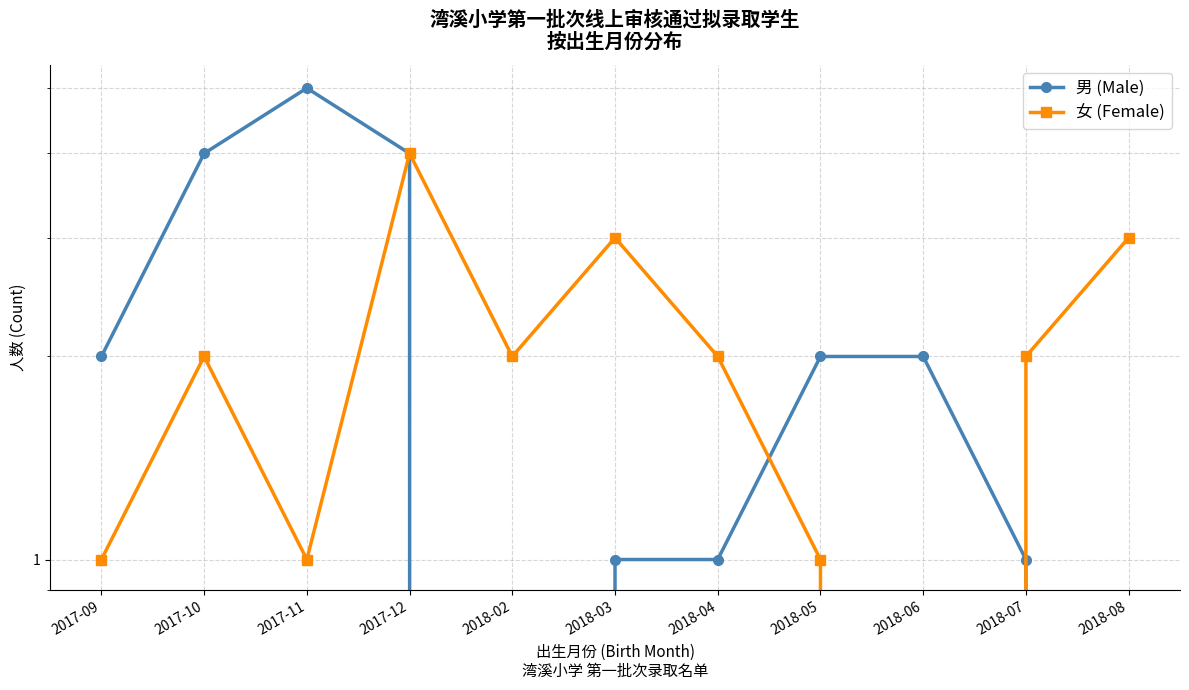

How many interior local valleys does the 男 (Male) series have?

1